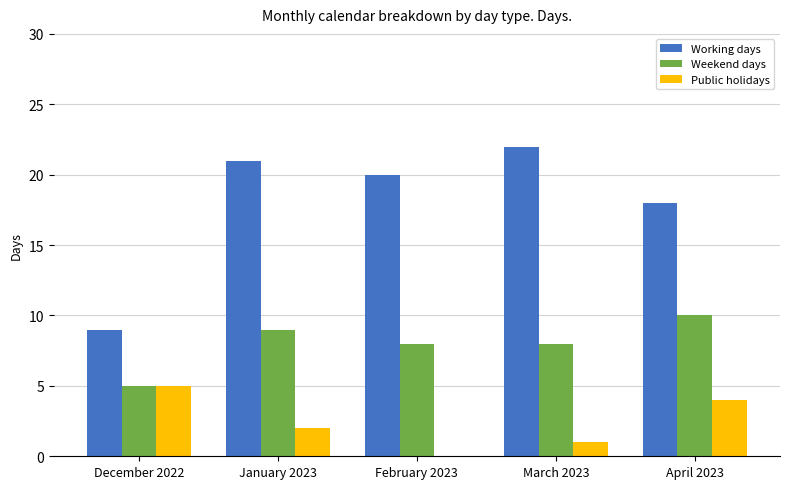

What are all the series names shown in the legend?

Working days, Weekend days, Public holidays